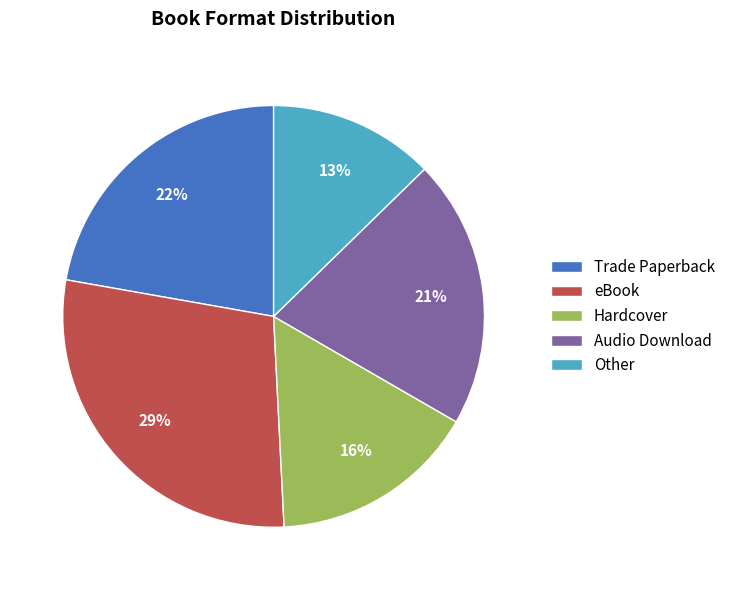

What is the ratio of the value at Hardcover to the value at Audio Download?

0.8